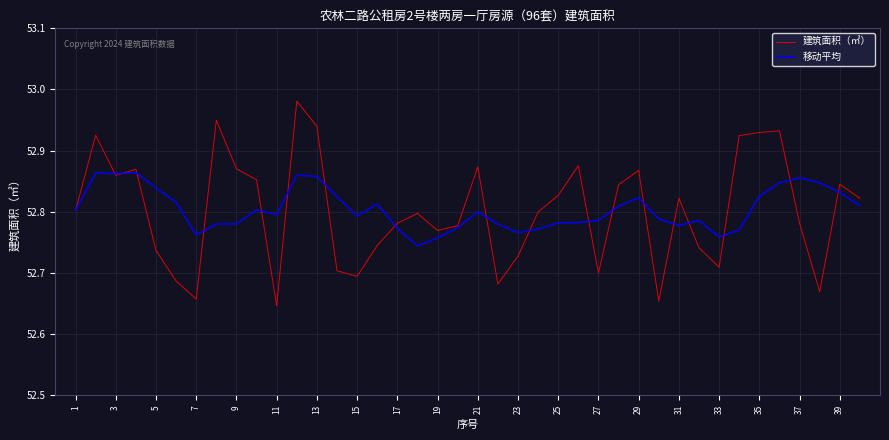

Which series ends up on top after the final intersection of 建筑面积（㎡） and 移动平均?

建筑面积（㎡）